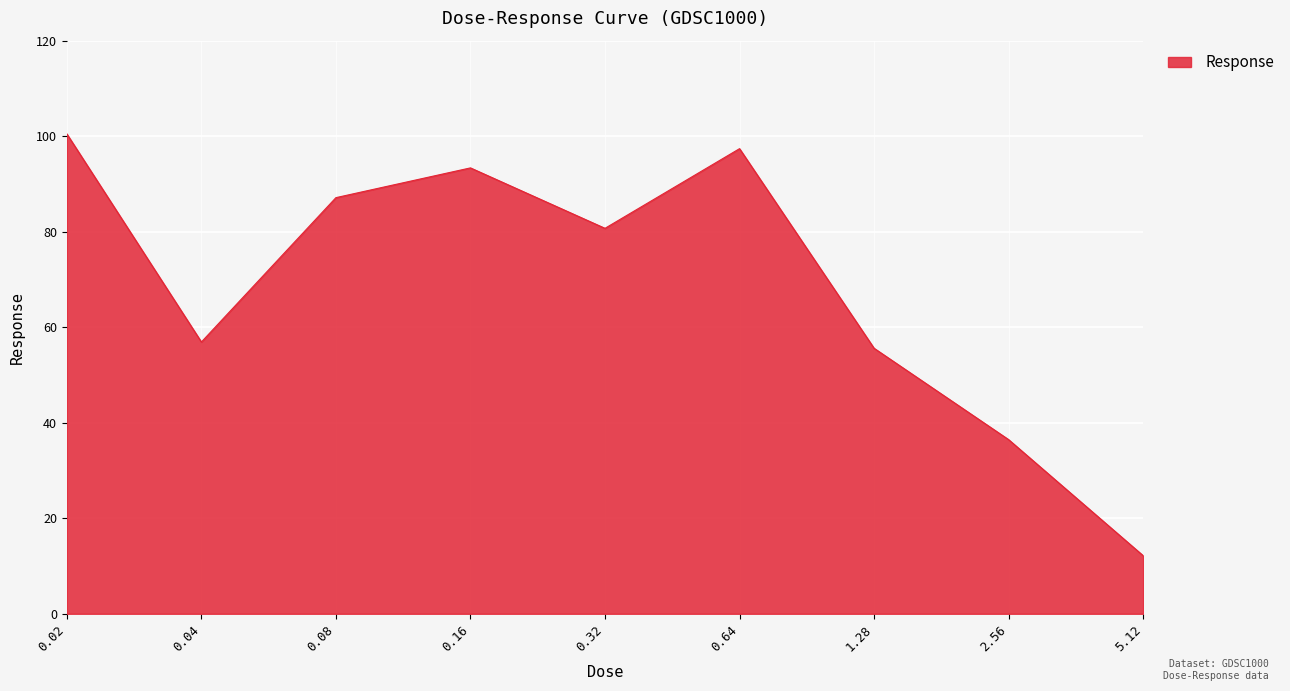

What is the ratio of the value at 0.04 to the value at 2.56?

1.6